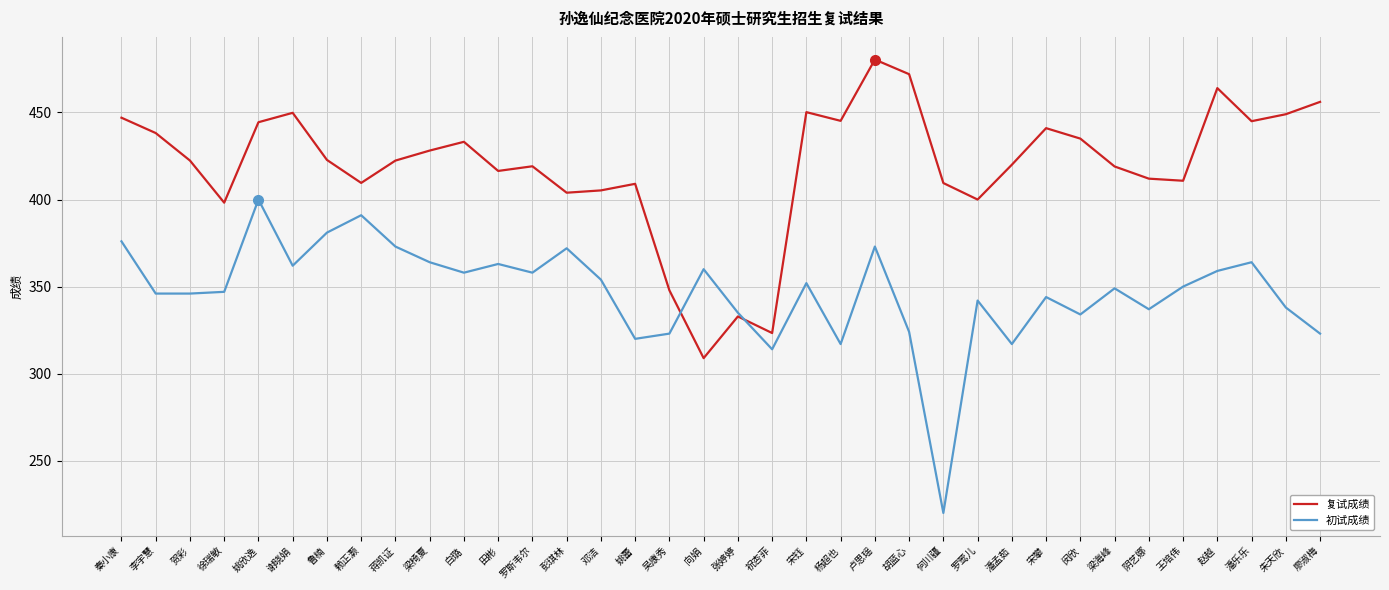

At which category does 复试成绩 reach its first local valley?

徐瑞敏